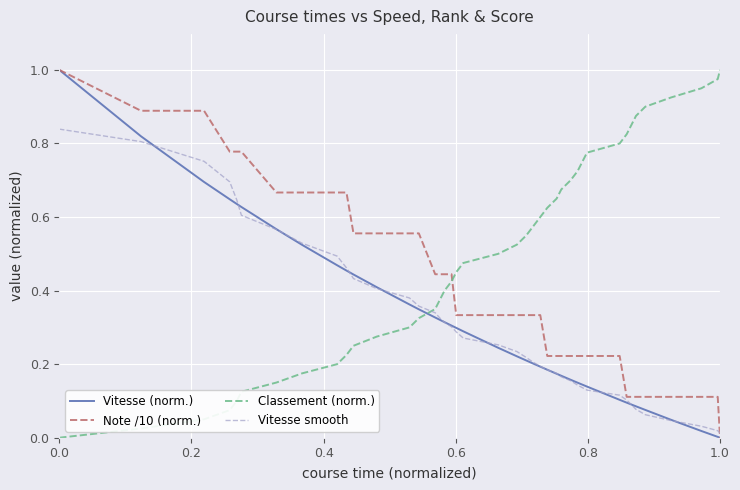

Which series has the largest total across all categories?

Classement (norm.)